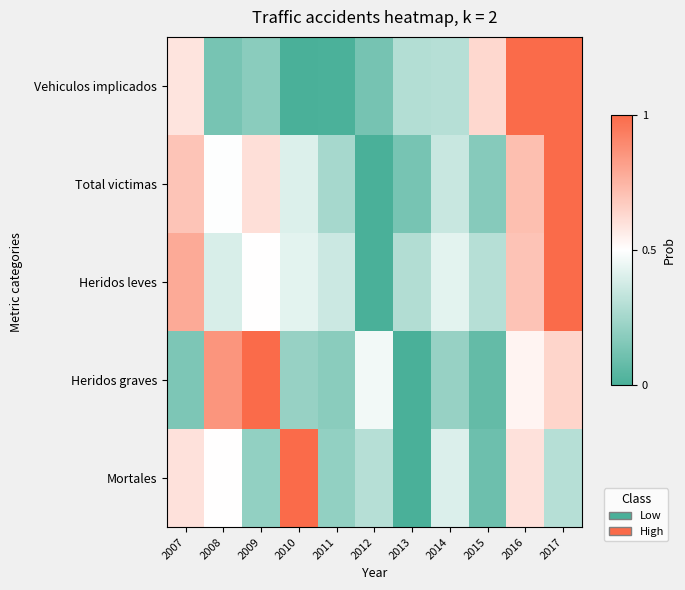

Which series has the widest spread of values?

Mortales